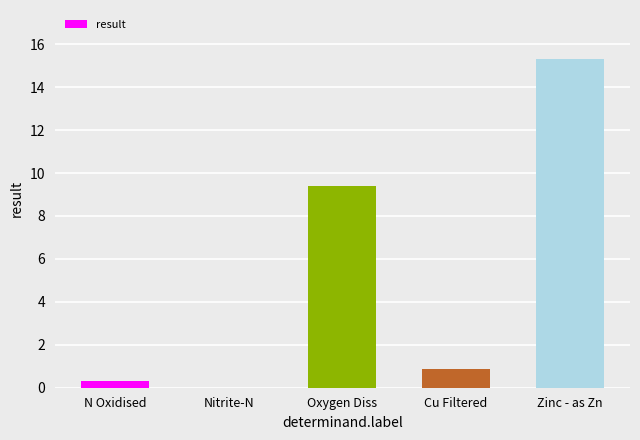

Is it true that the value at Oxygen Diss is 1.9?

False